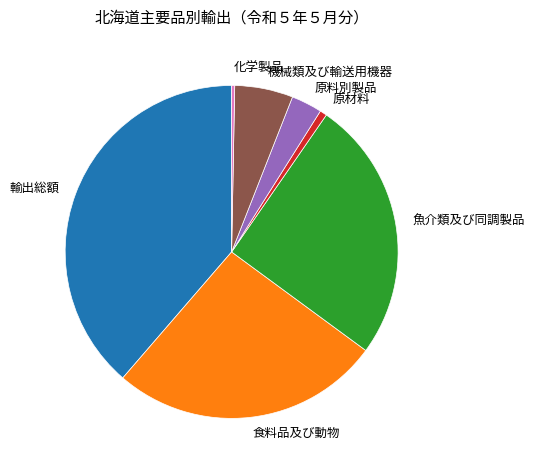

Does 化学製品 represent more than half of the total?

No